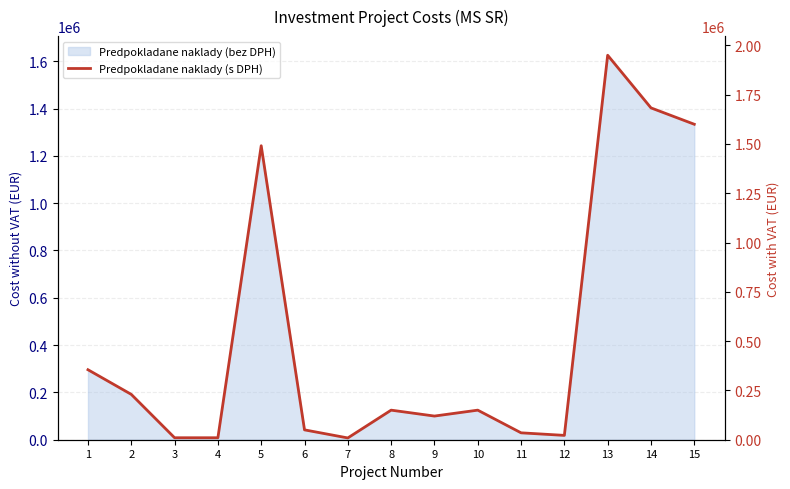

List the labels in order of value, largest first.

13, 14, 15, 5, 1, 2, 8, 10, 9, 6, 11, 12, 3, 4, 7